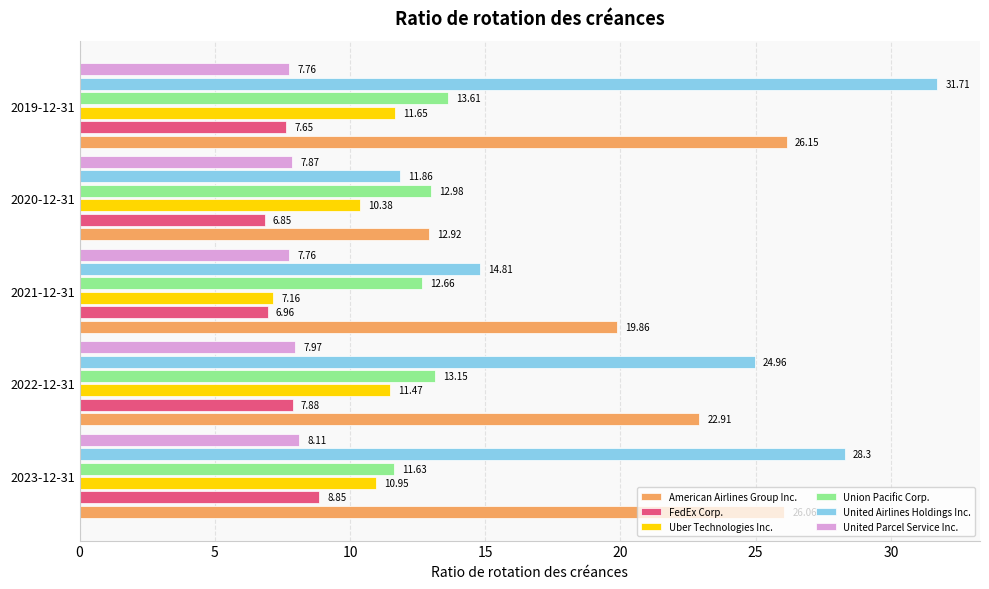

Rank the series by their maximum value, from lowest to highest.

United Parcel Service Inc., FedEx Corp., Uber Technologies Inc., Union Pacific Corp., American Airlines Group Inc., United Airlines Holdings Inc.